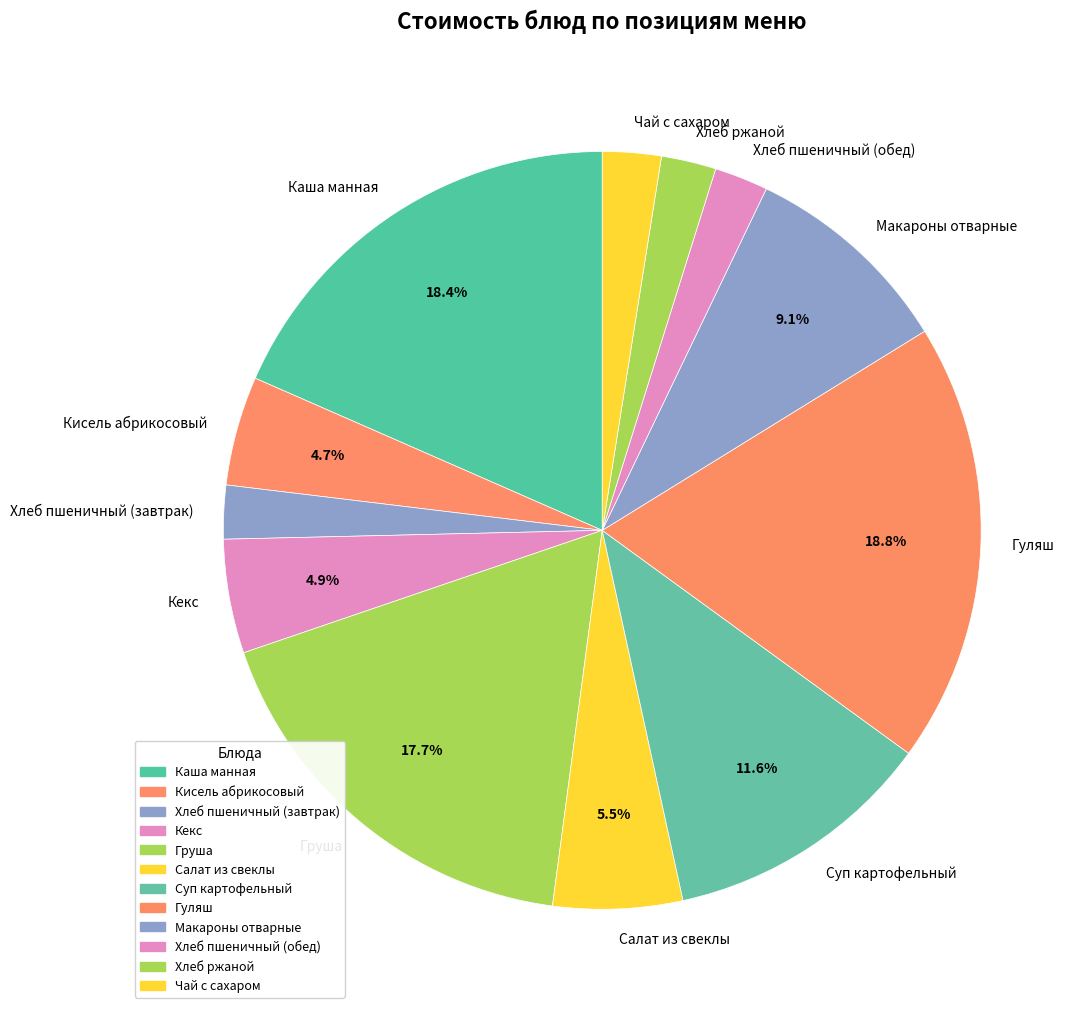

To the nearest percent, what portion does Кисель абрикосовый represent?

5%